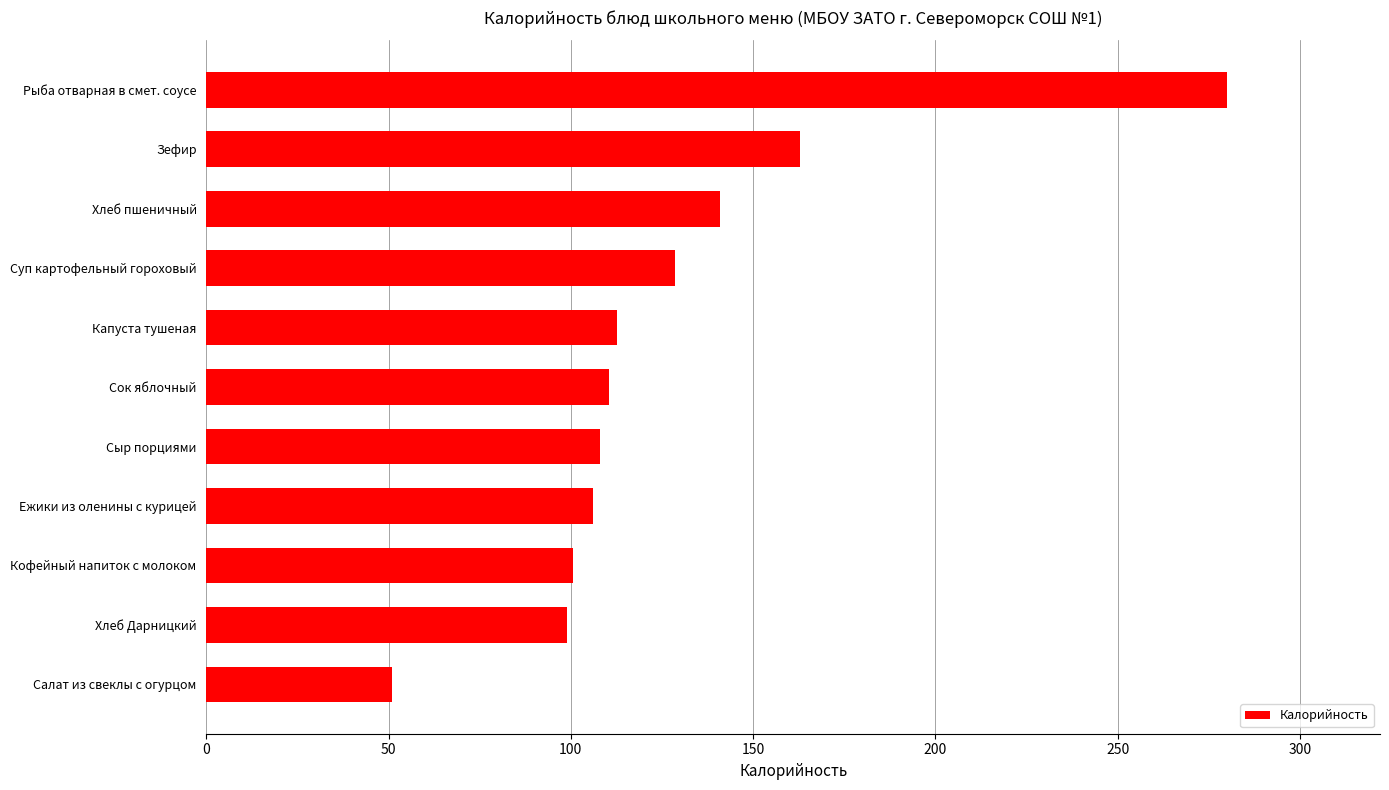

What position from the bottom is Капуста тушеная?

7